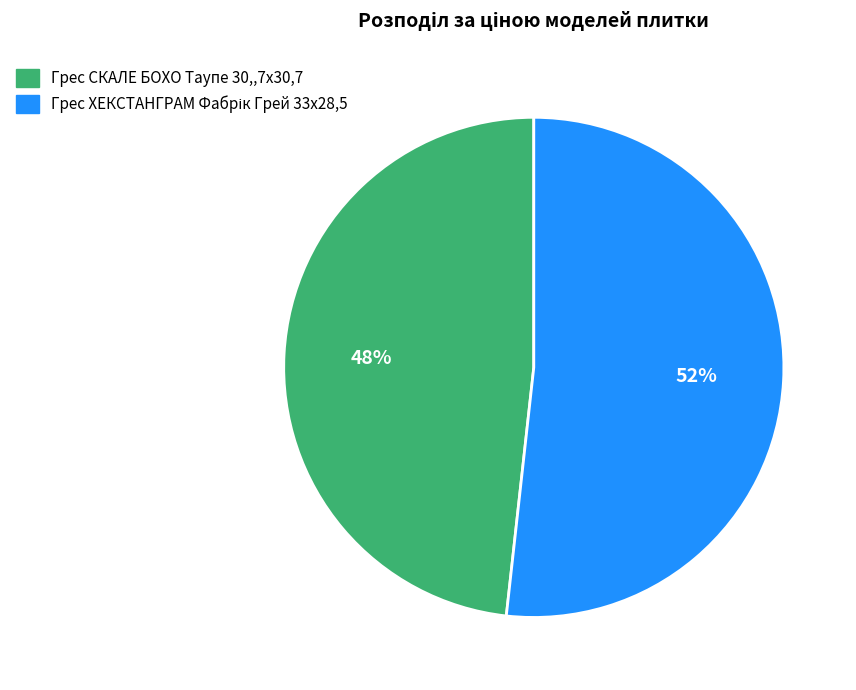

Is there any slice that represents more than half of the pie?

Yes